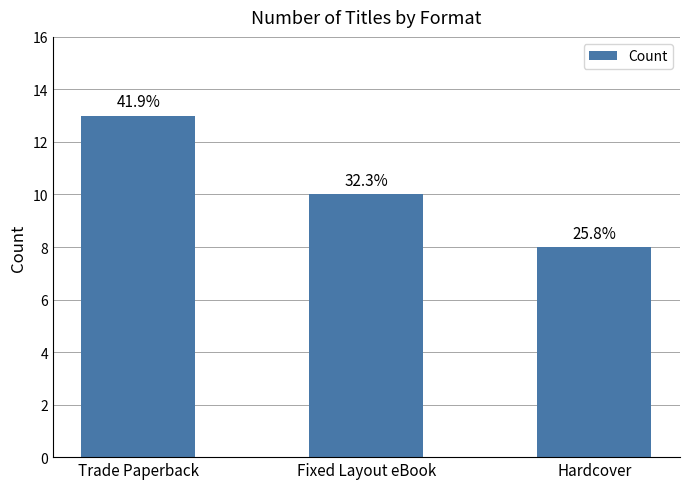

Is it true that the value at Hardcover is 3?

False